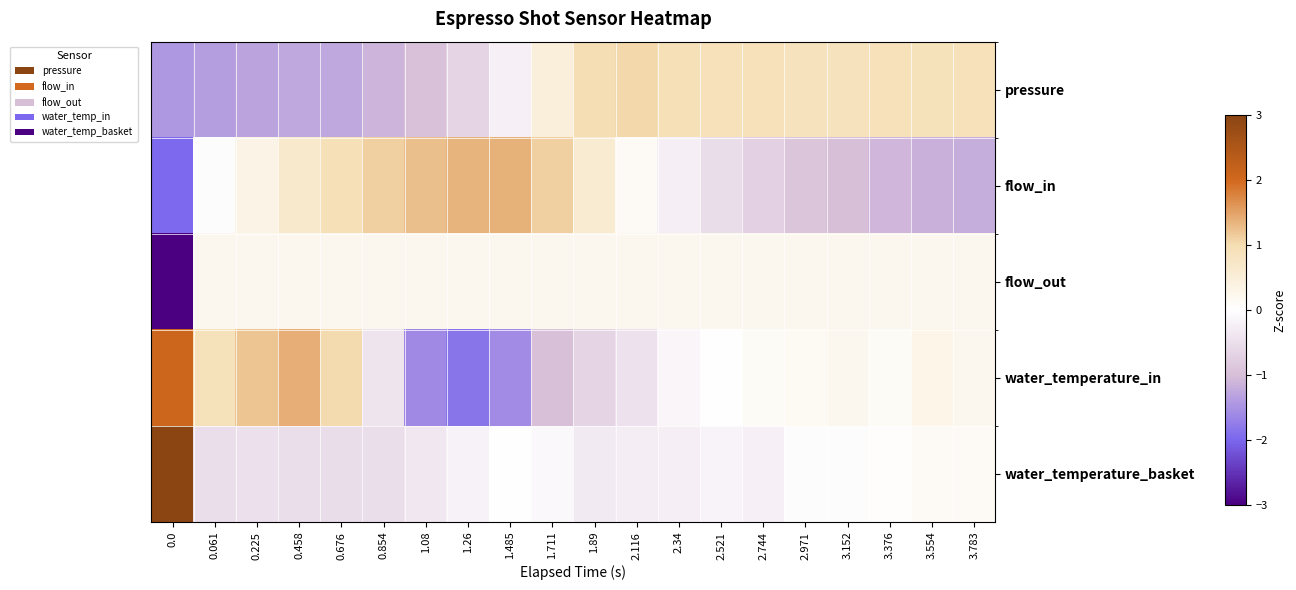

Which series has the largest total across all categories?

water_temperature_basket